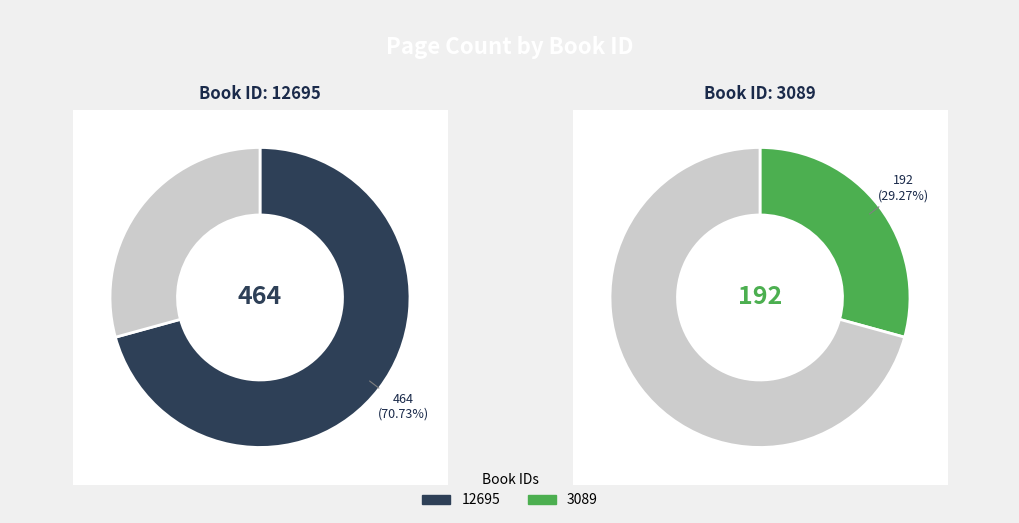

To the nearest percent, what is the average slice percentage?

50%